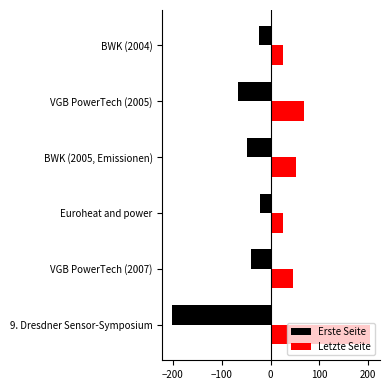

What is the difference between the maximum and minimum values in the Erste Seite series?

179